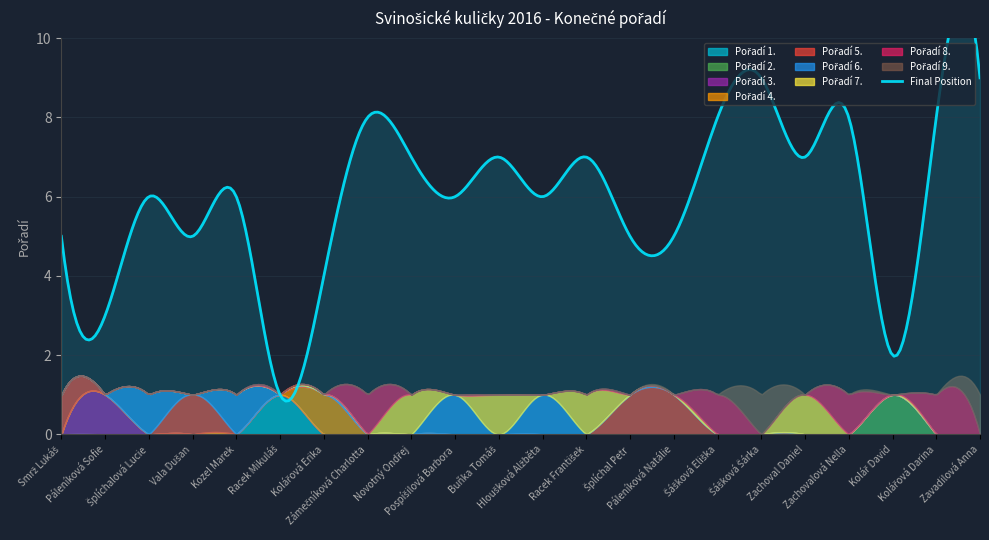

The value at Pospíšilová Barbora is 6. True or false?

True